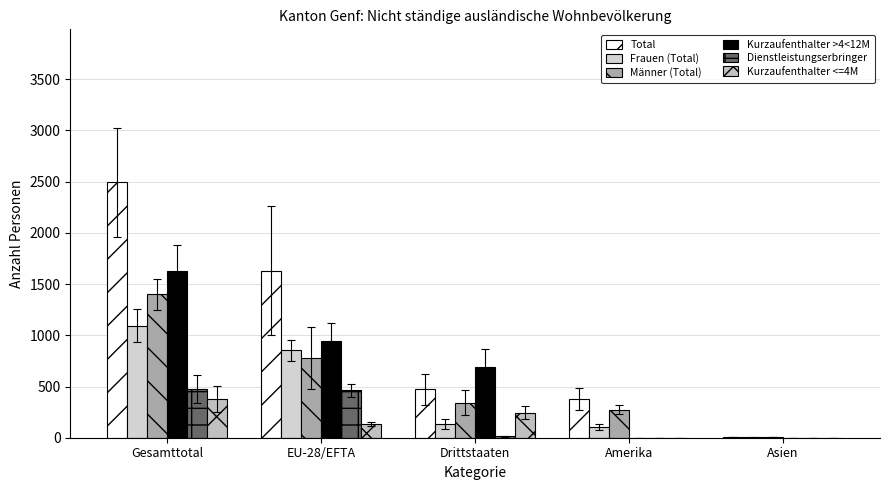

Between Drittstaaten and Asien, which is larger?

Drittstaaten